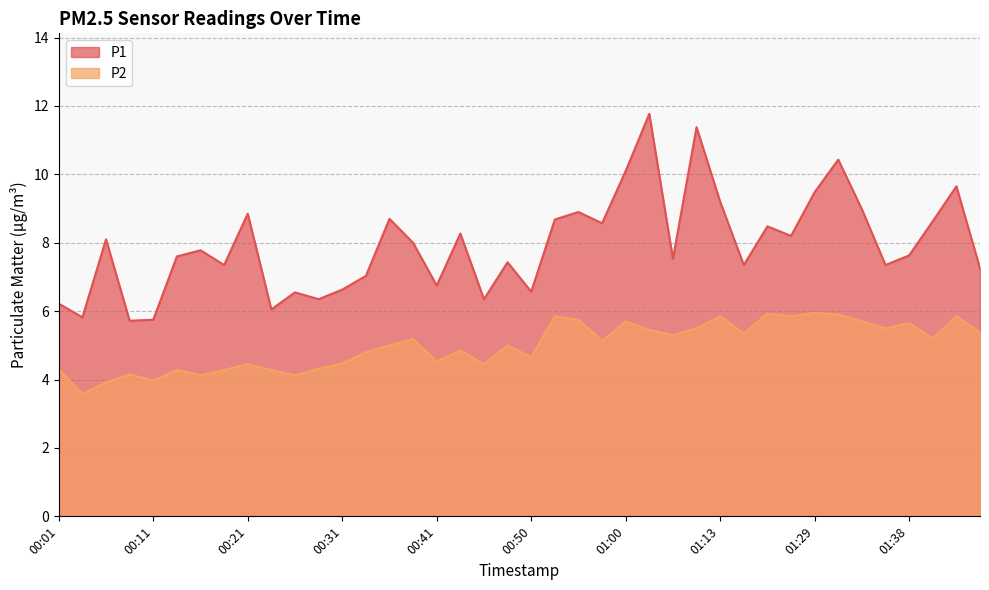

True or false: P2 and P1 cross at least once.

False